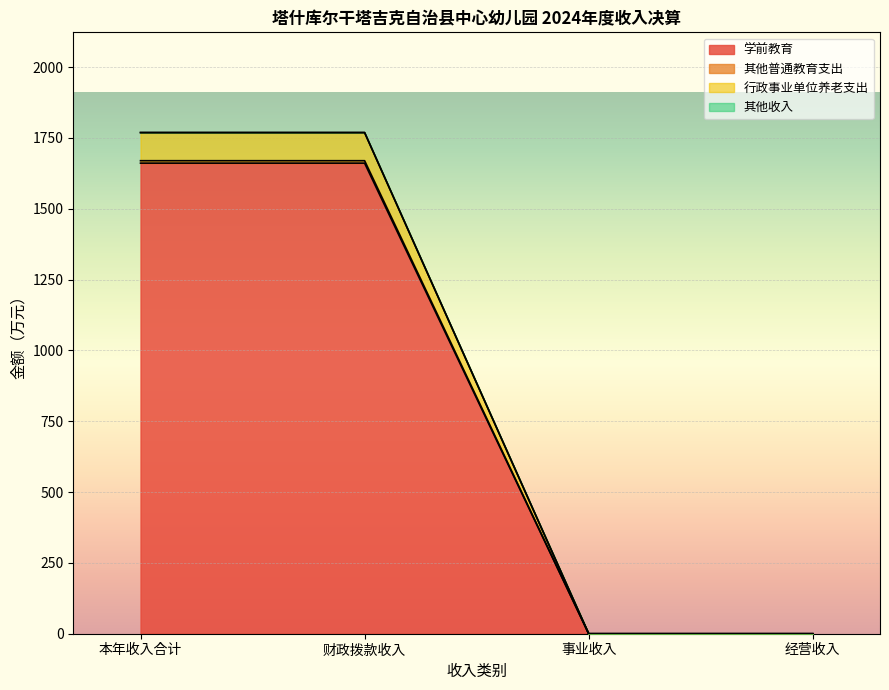

Does the chart display data point markers on the line(s)?

No